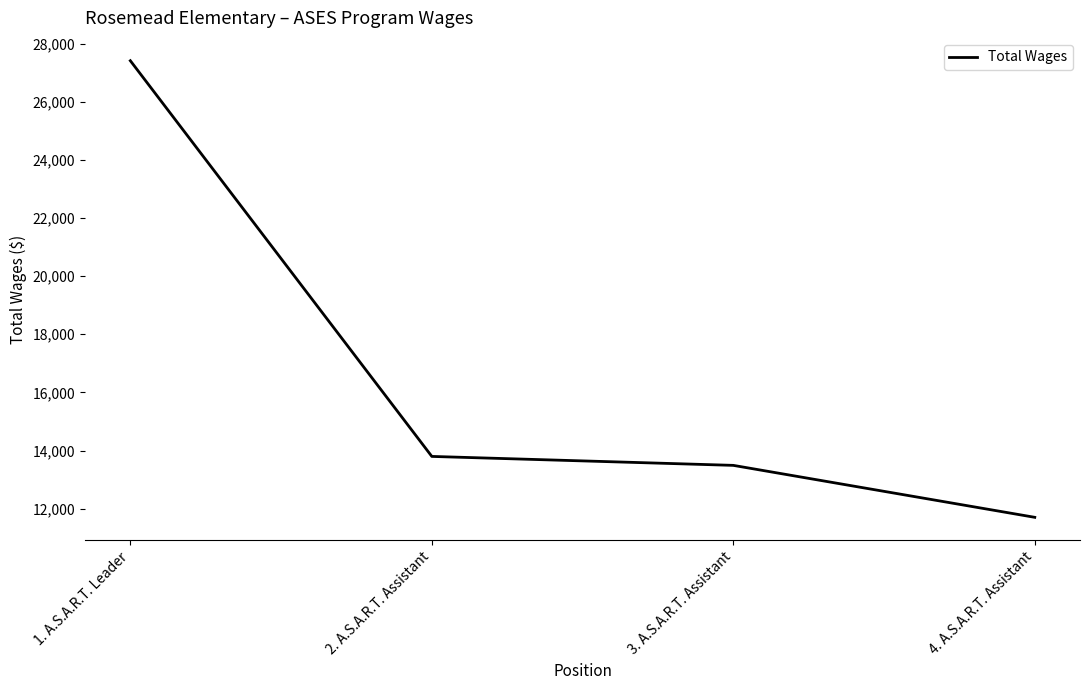

Rank the categories by value from lowest to highest.

4. A.S.A.R.T. Assistant, 3. A.S.A.R.T. Assistant, 2. A.S.A.R.T. Assistant, 1. A.S.A.R.T. Leader